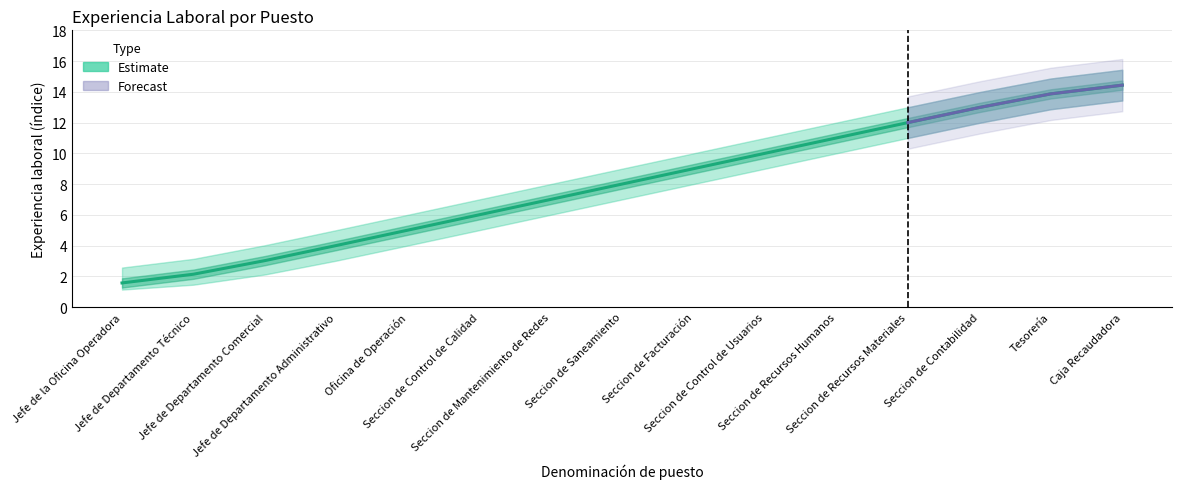

List the labels in order of value, largest first.

Caja Recaudadora, Tesorería, Seccion de Contabilidad, Seccion de Recursos Materiales, Seccion de Recursos Humanos, Seccion de Control de Usuarios, Seccion de Facturación, Seccion de Saneamiento, Seccion de Mantenimiento de Redes, Seccion de Control de Calidad, Oficina de Operación, Jefe de Departamento Administrativo, Jefe de Departamento Comercial, Jefe de Departamento Técnico, Jefe de la Oficina Operadora